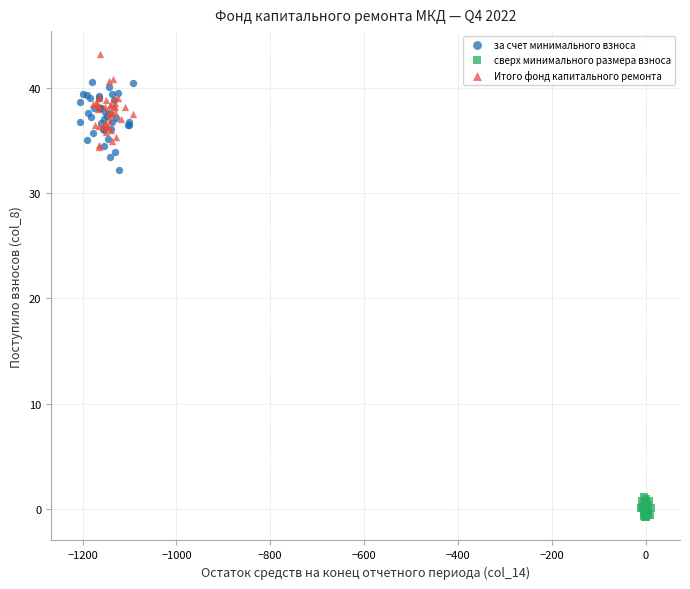

Which series reaches the maximum Y coordinate?

Итого фонд капитального ремонта